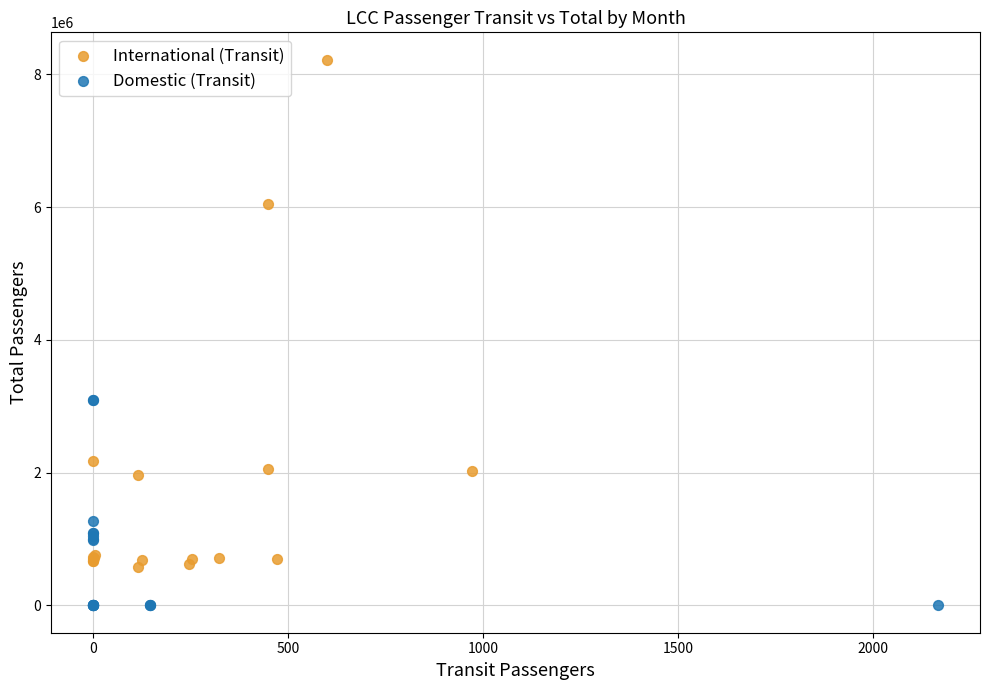

Which series reaches the minimum Y coordinate?

Domestic (Transit)